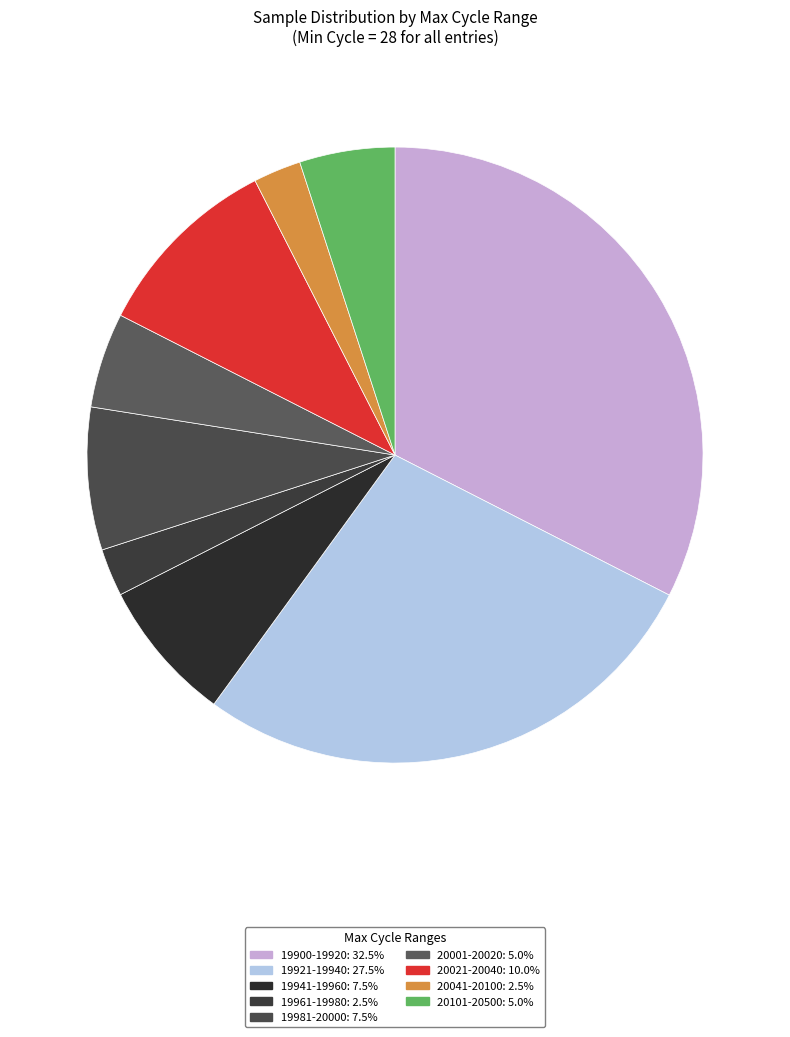

Is there a majority slice in this chart?

No